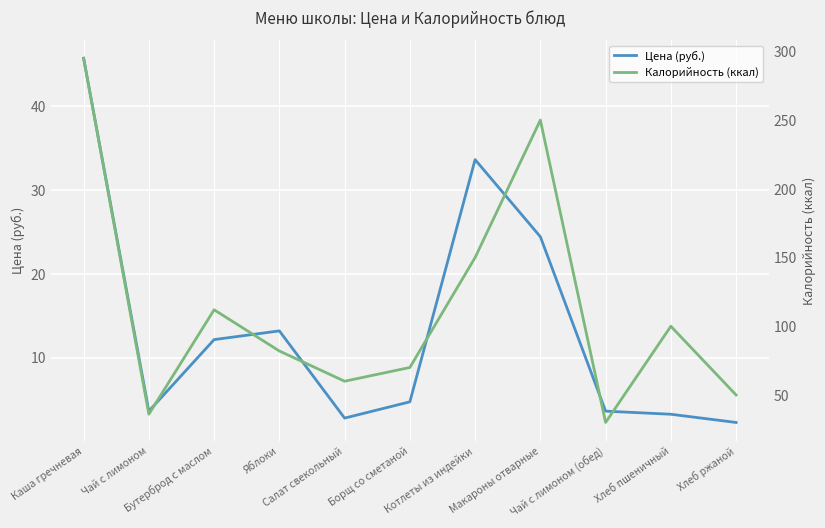

What is the total value across all series at Борщ со сметаной?

74.7